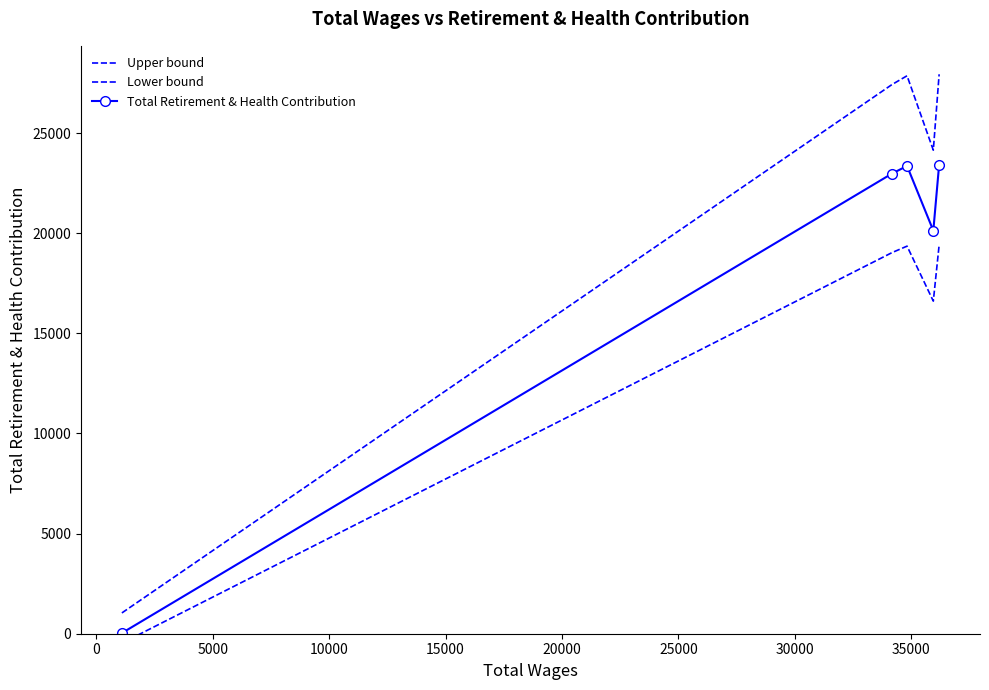

Rank the series at 15000 from highest to lowest value.

Upper bound, Total Retirement & Health Contribution, Lower bound